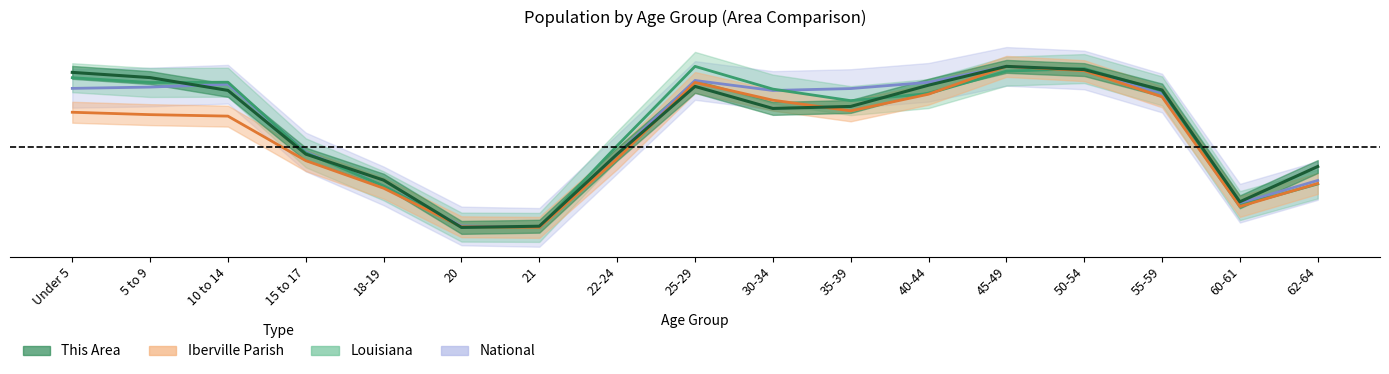

Which series has the widest spread of values?

This Area